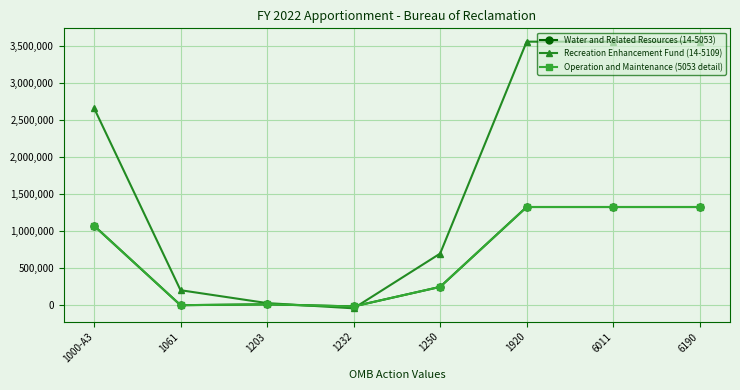

Between 1000-A3 and 1203, which is larger?

1000-A3